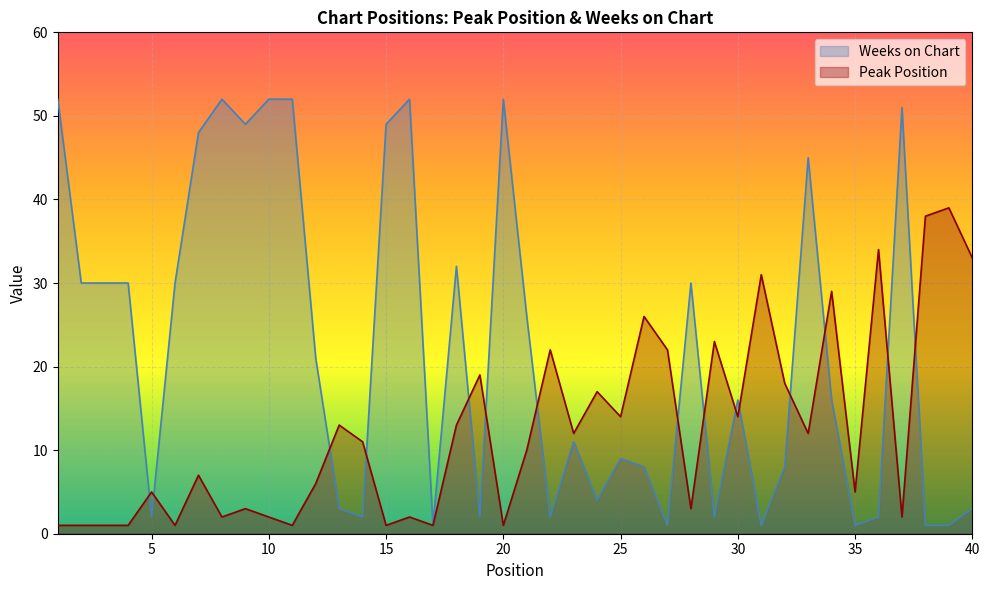

Which series has the largest range (max minus min)?

Weeks on Chart